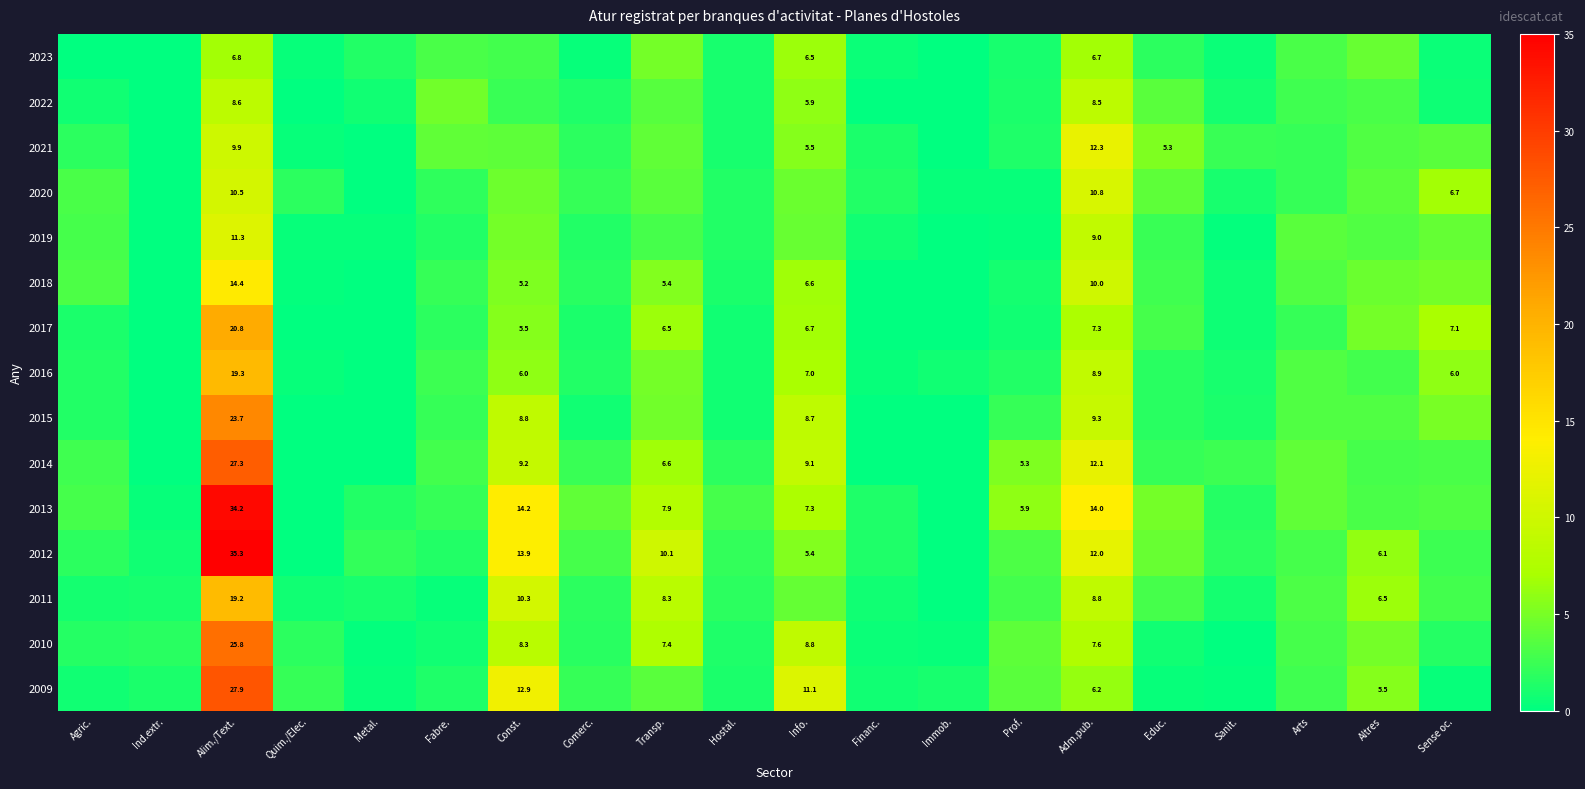

Is it true that 2016 equals 19.3 at Alim./Text.?

True